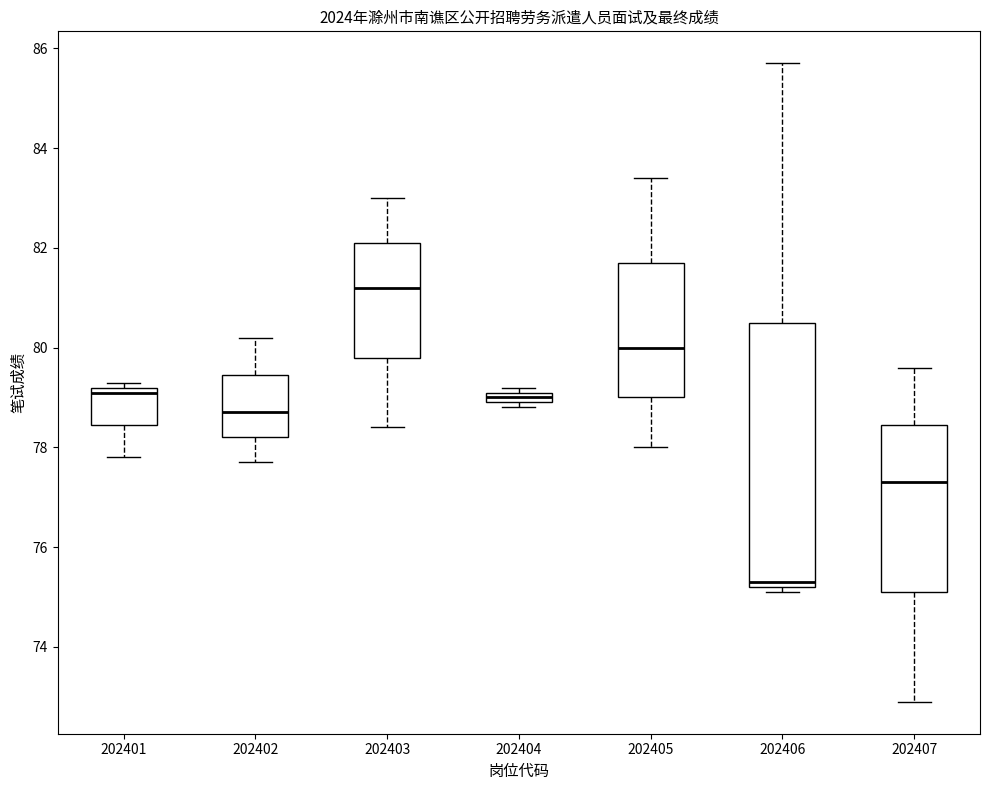

Comparing the boxes themselves (not the whiskers), which one is the tallest?

202406